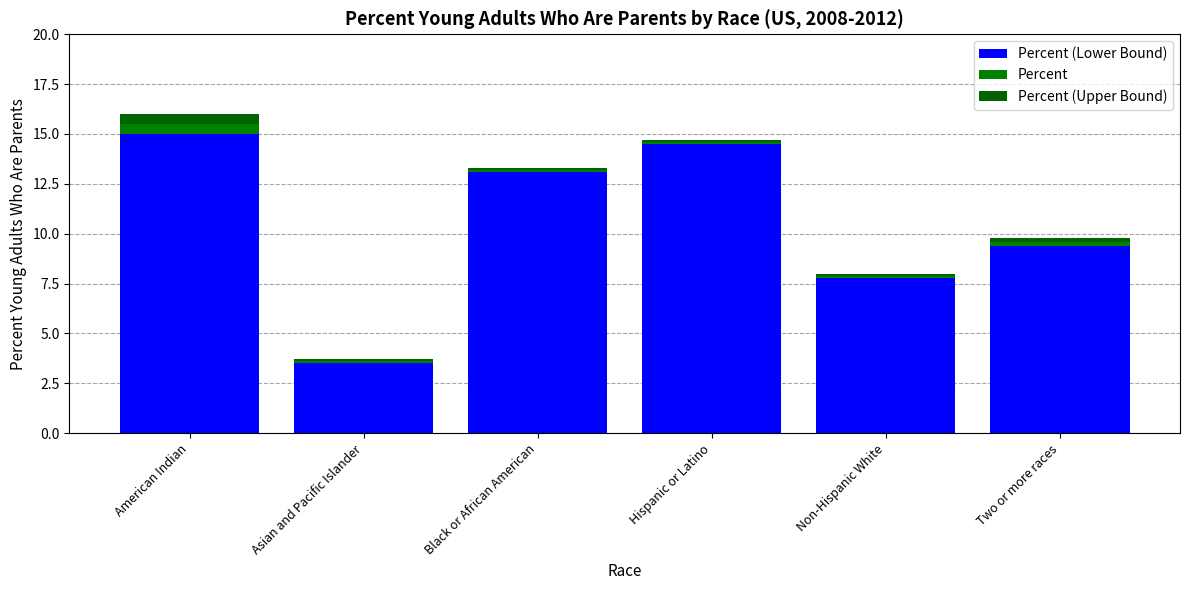

Is it true that Percent (Upper Bound) equals 0.1 at Non-Hispanic White?

False